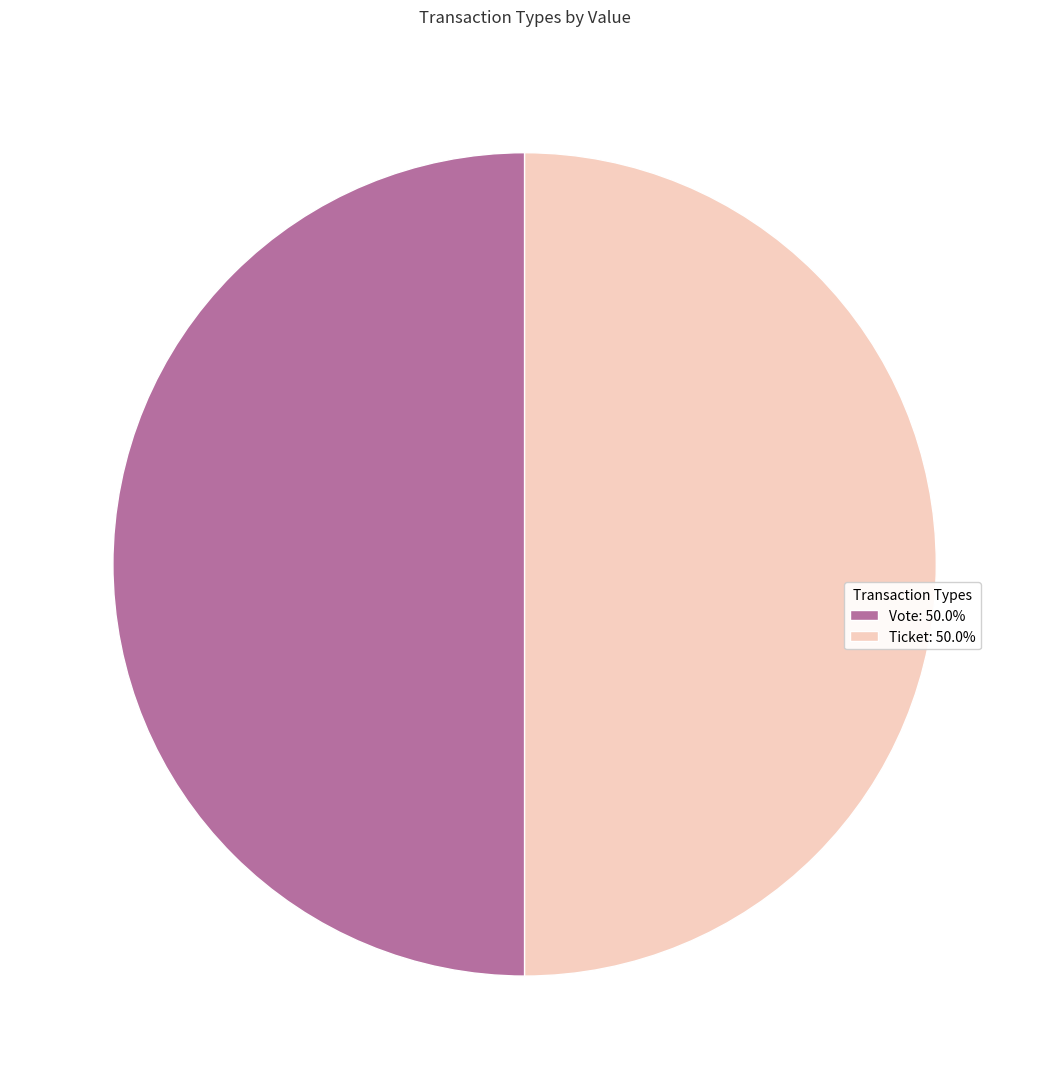

How many slices are in this pie chart?

2